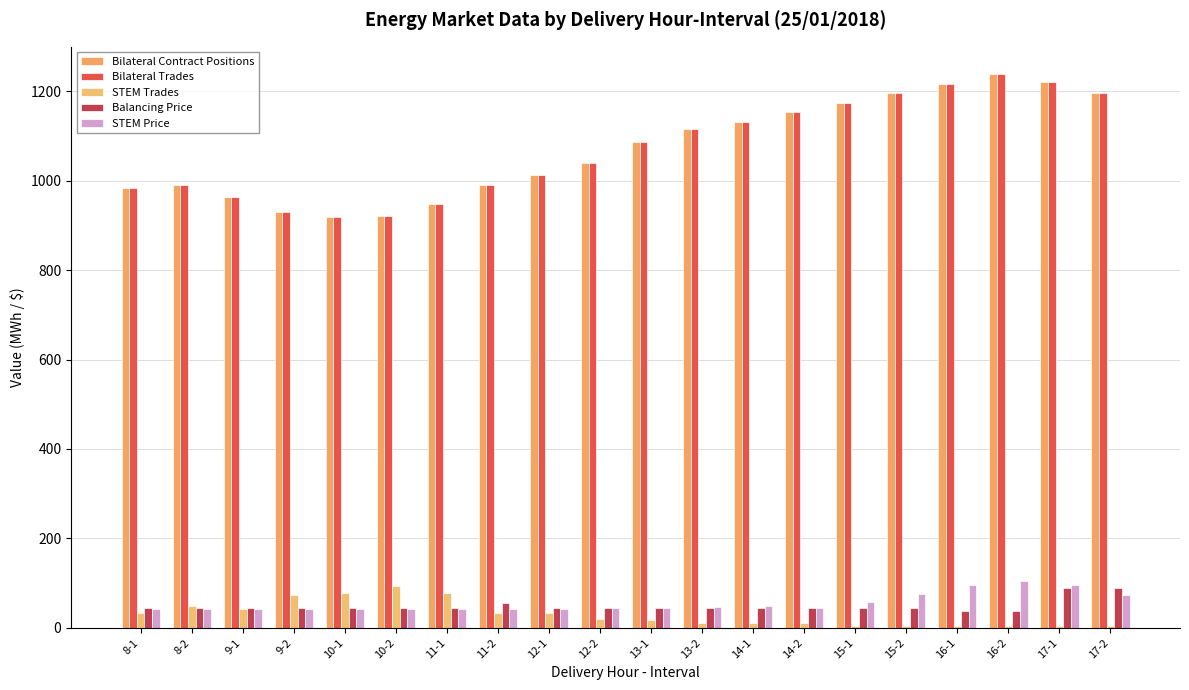

How many categories are shown in the chart?

20